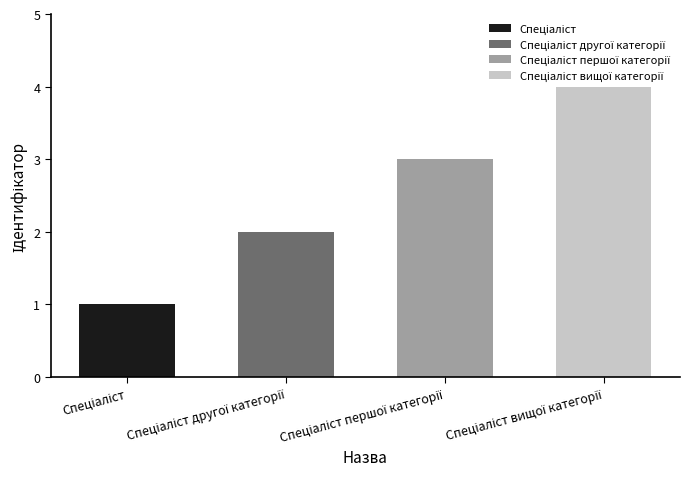

What is the sum of all values?

10